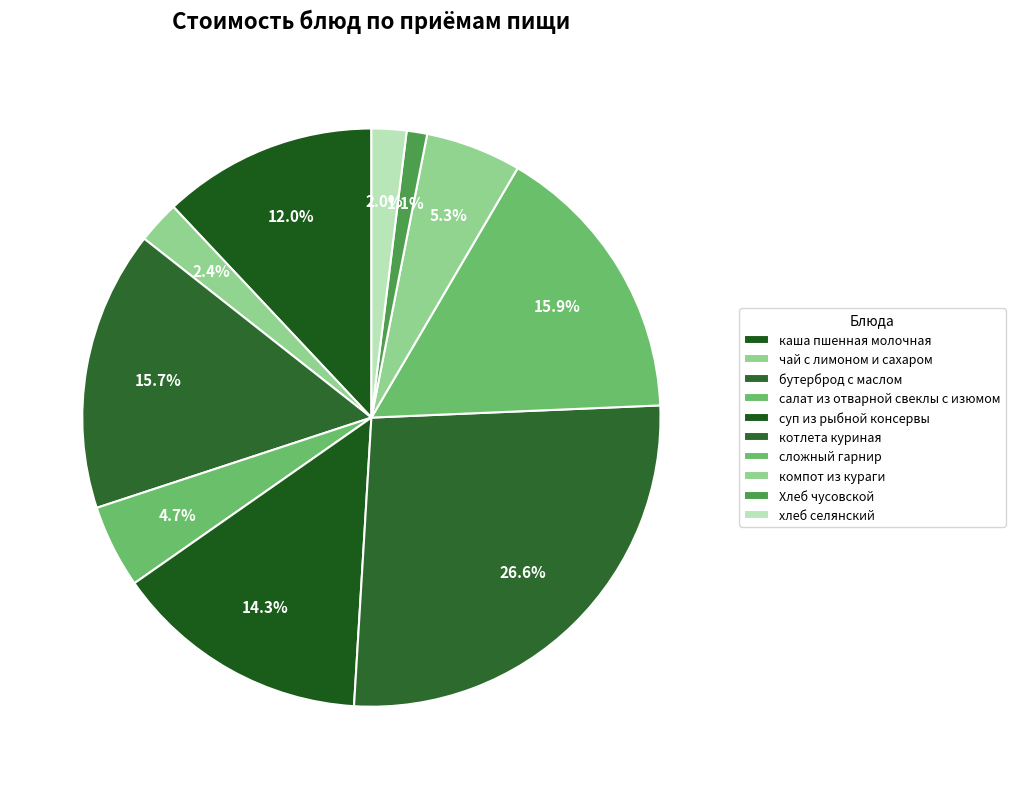

How many segments does this pie chart have?

10